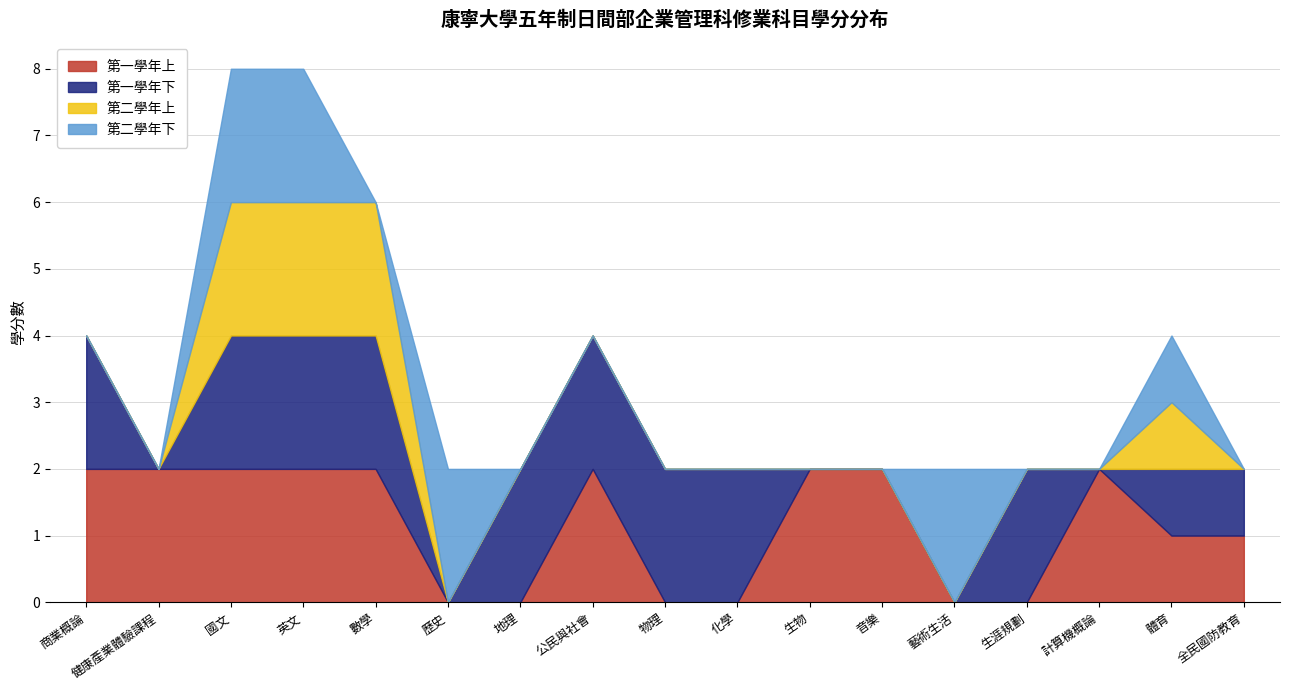

True or false: 第一學年上 has a value of 0 at 生涯規劃.

True